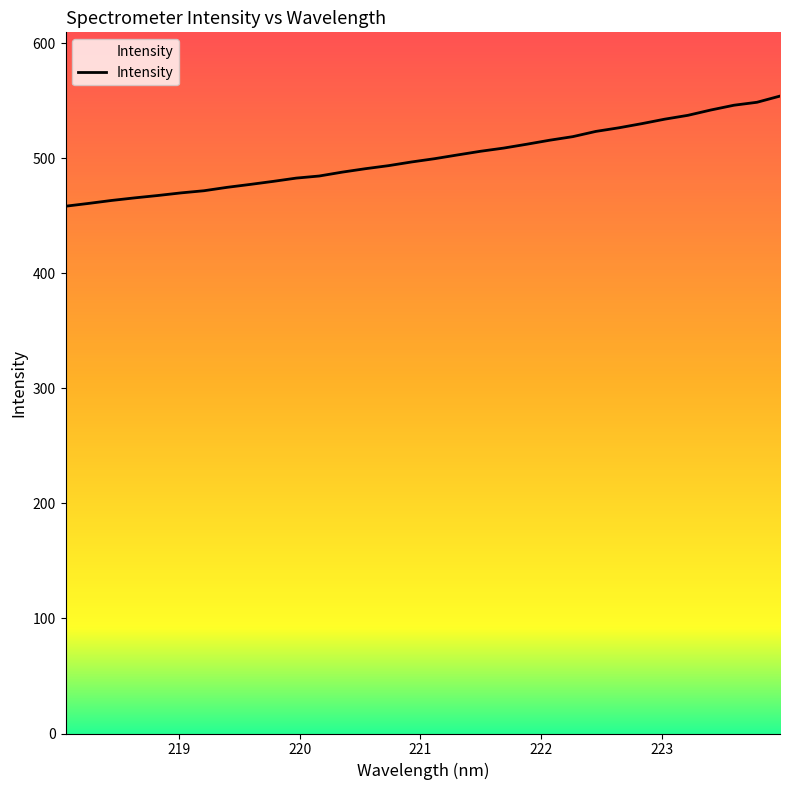

What is the difference between the maximum and minimum values?

95.7